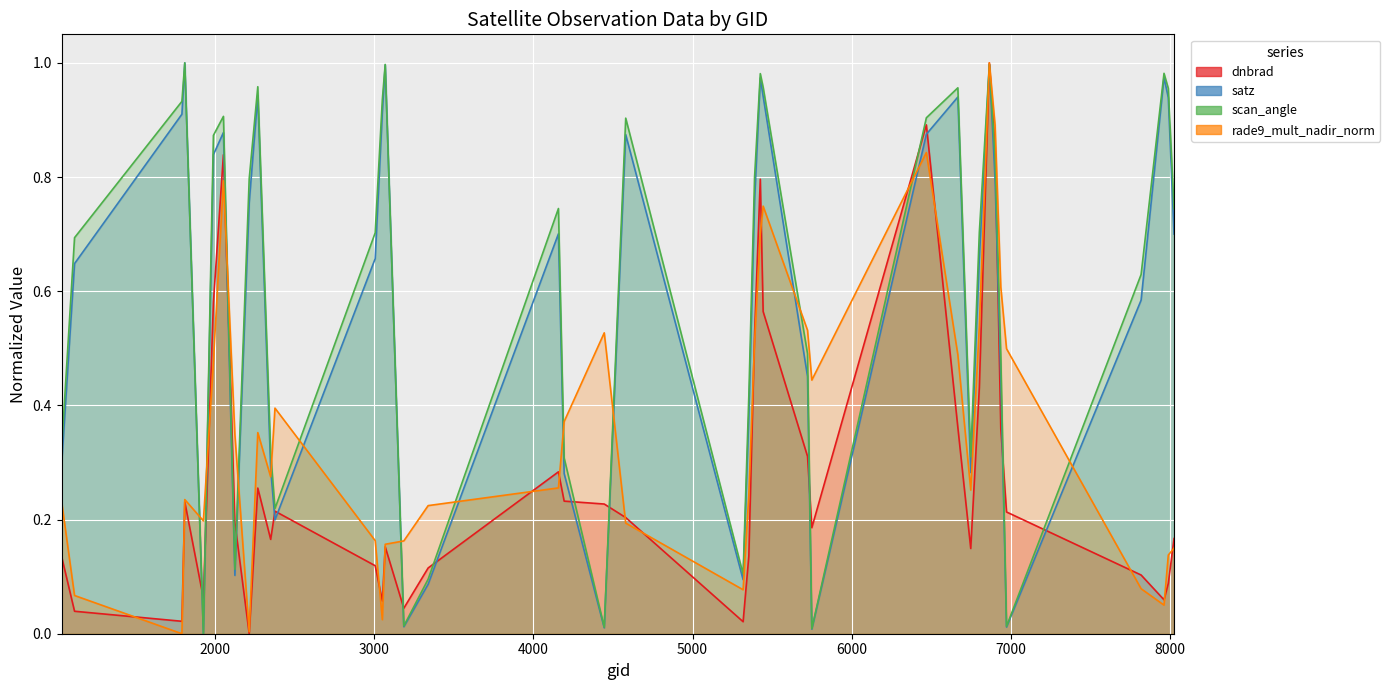

What is the total value across all series at 6470?

3.5